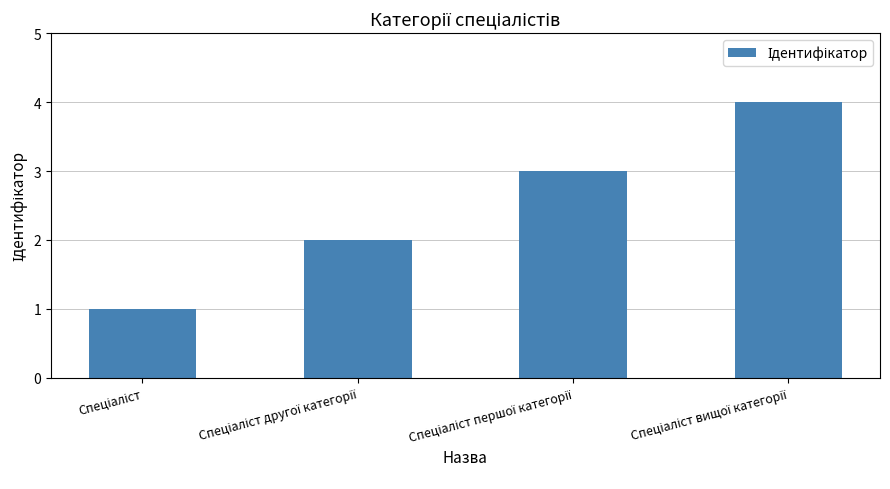

What is the difference between the maximum and minimum values?

3